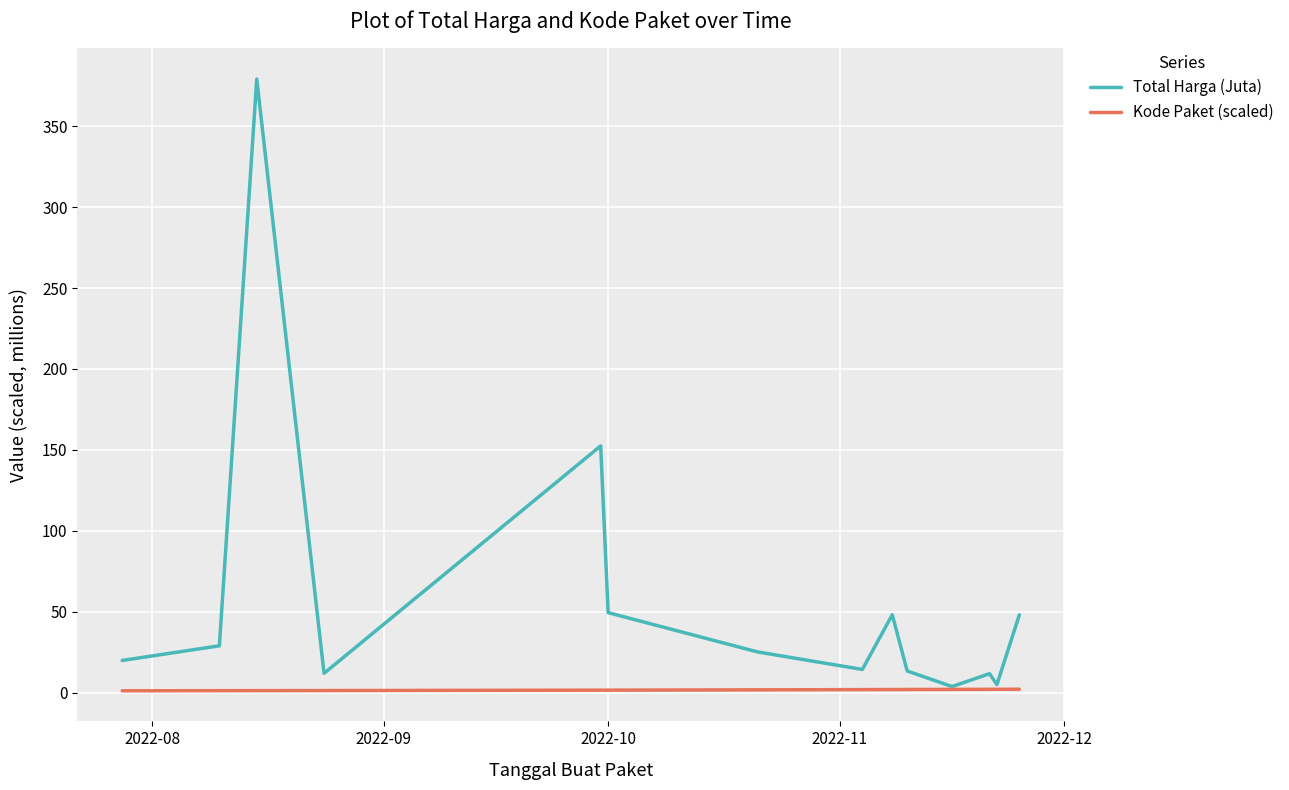

What is the highest value of the Total Harga (Juta) series?

379.1